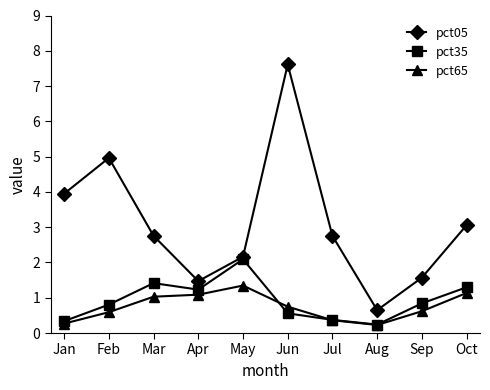

What is the total value across all series at Jan?

4.6